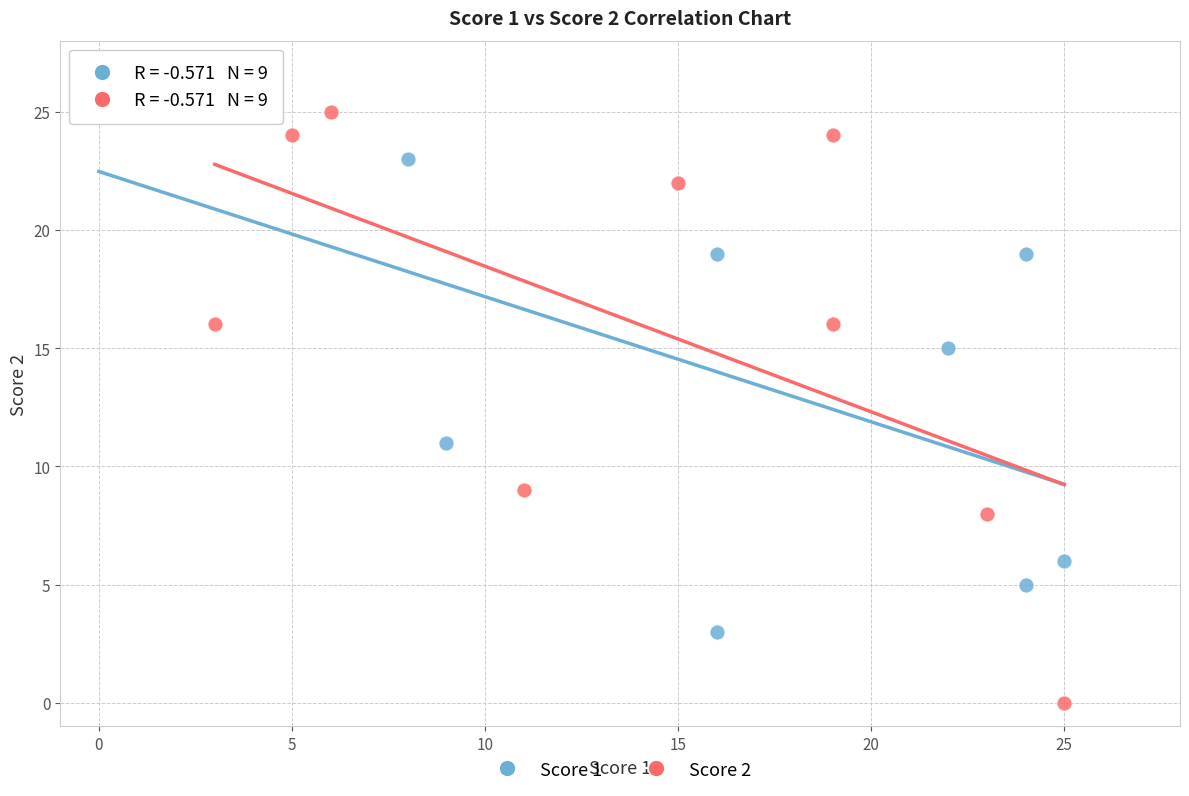

Which series contains the lowest Y value?

Score 2